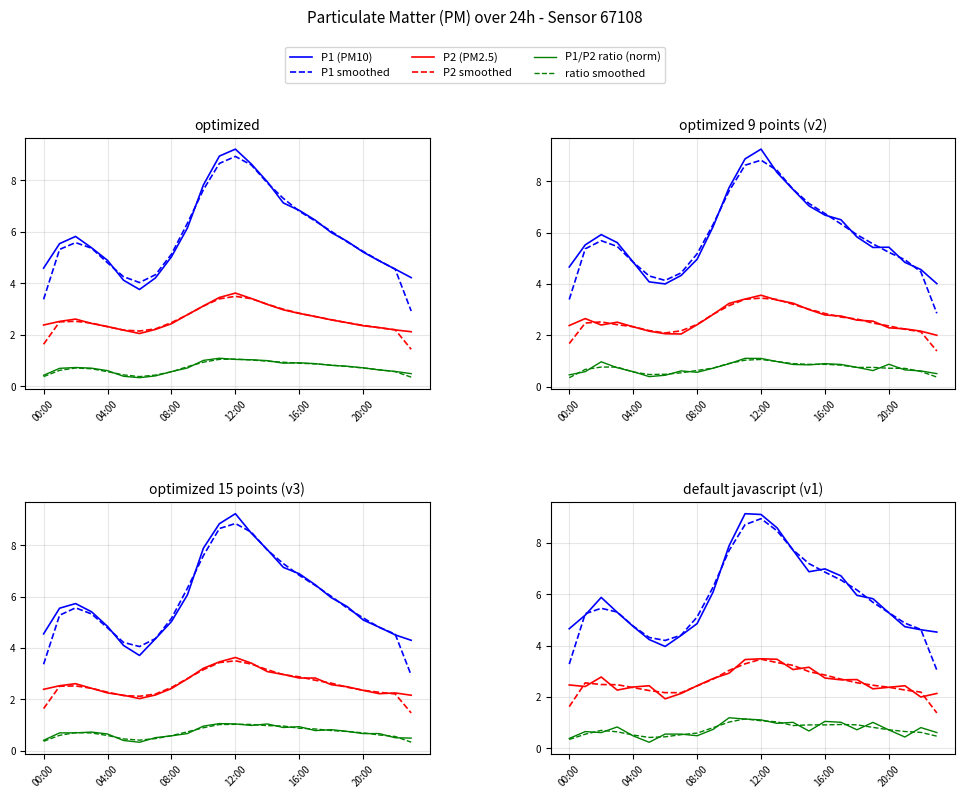

What is the label of the 9th point from the left?

08:00